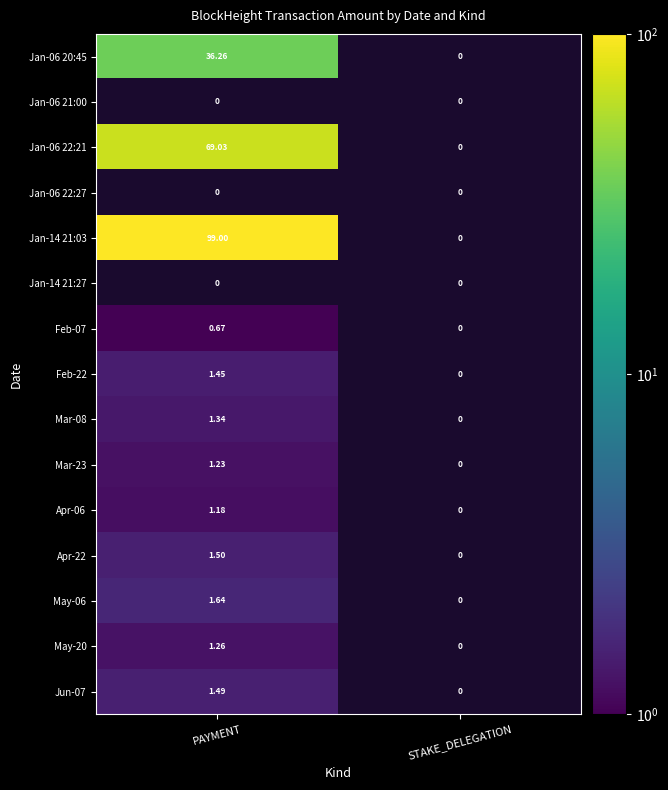

Is the value of Mar-23 at PAYMENT greater than the value of May-20 at PAYMENT?

No